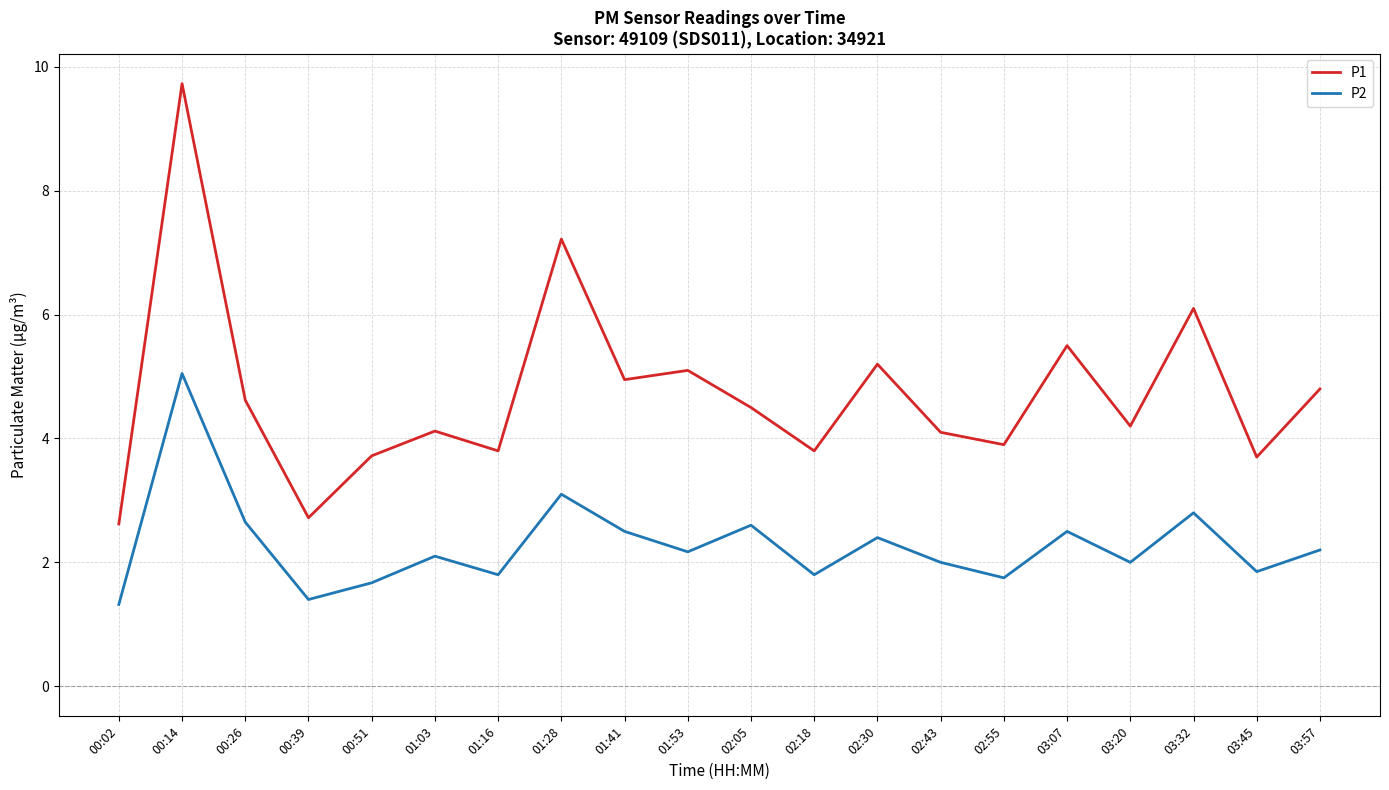

Rank the series by their average value, from lowest to highest.

P2, P1